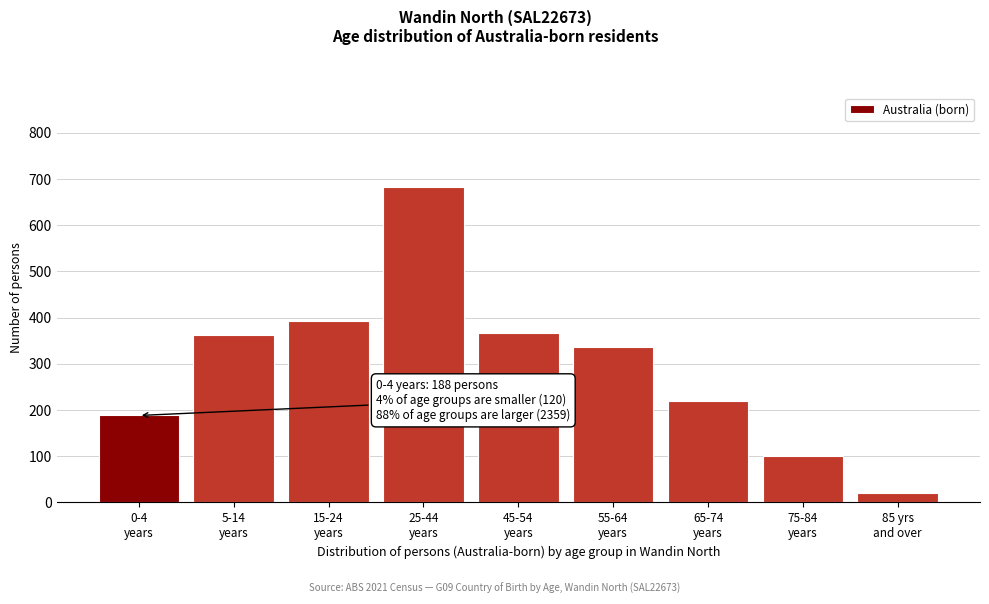

Reading left to right, extract all data points from this chart.

188	362	393	682	366	336	220	100	20